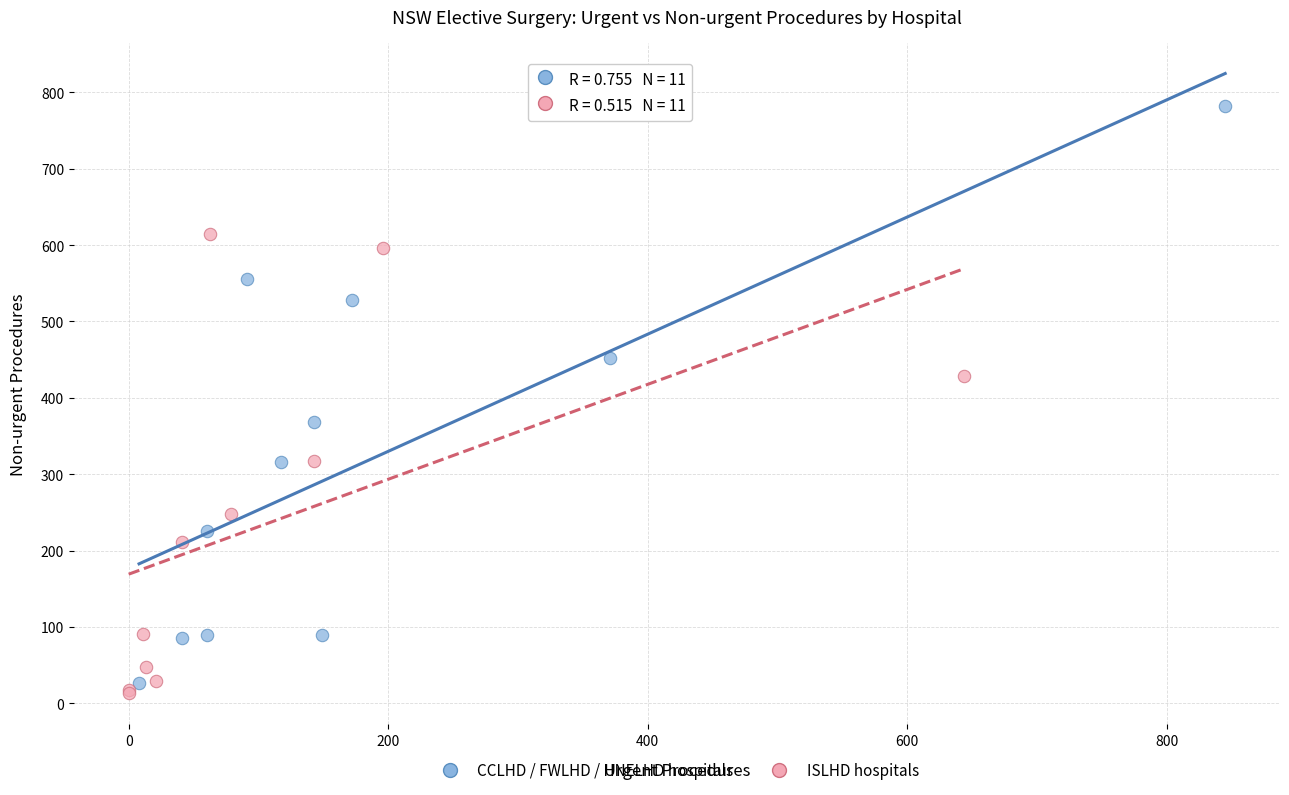

Which series reaches the minimum Y coordinate?

ISLHD hospitals